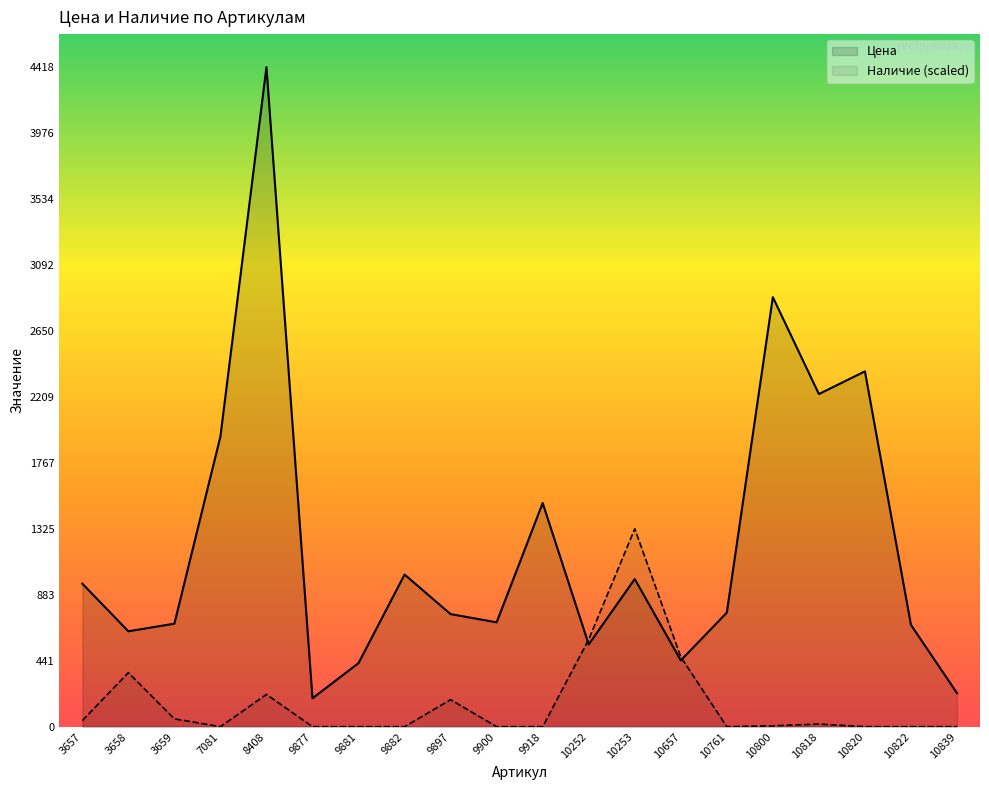

How many data points does each series have?

20